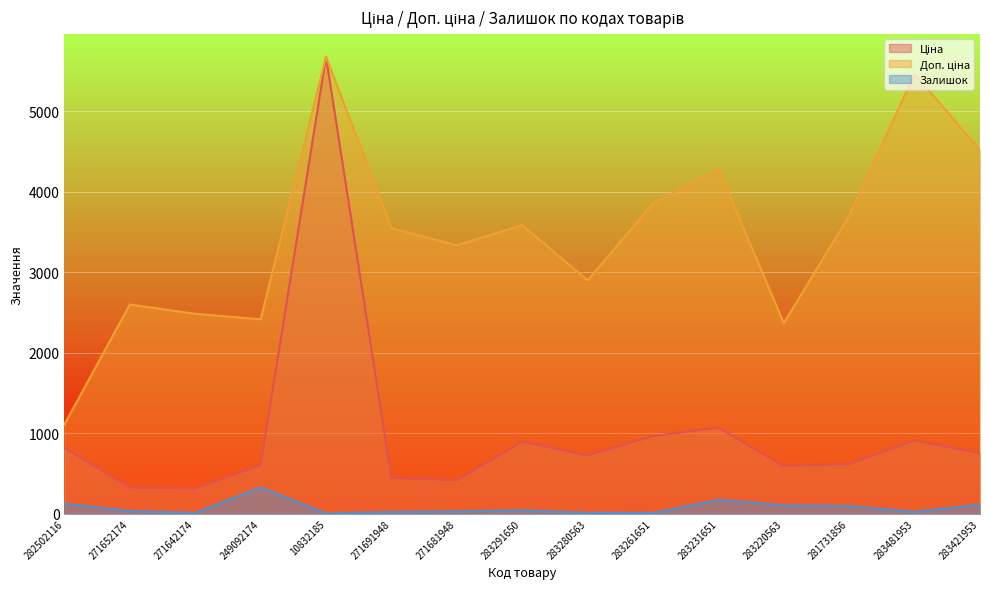

How many lines are shown in the chart?

3